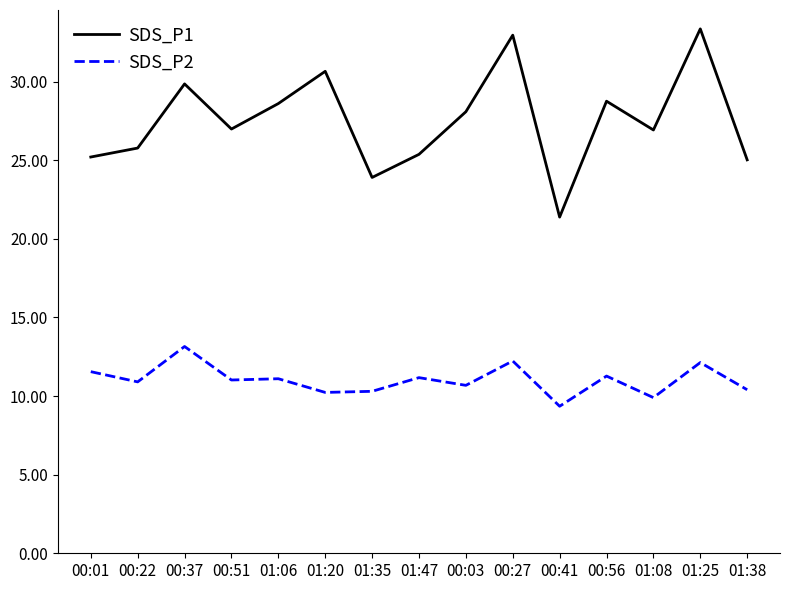

What is the maximum value for SDS_P1?

33.4